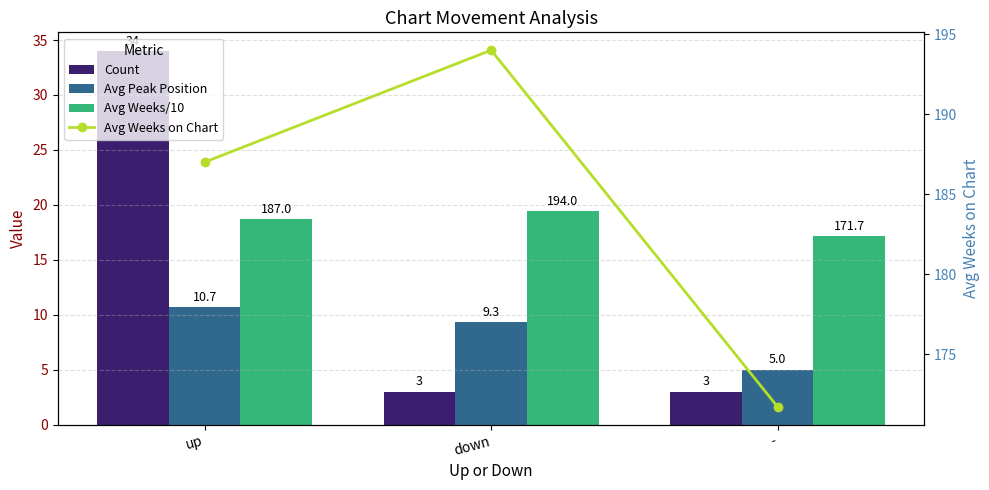

Which category has the lowest value in the Avg Weeks/10 series?

-